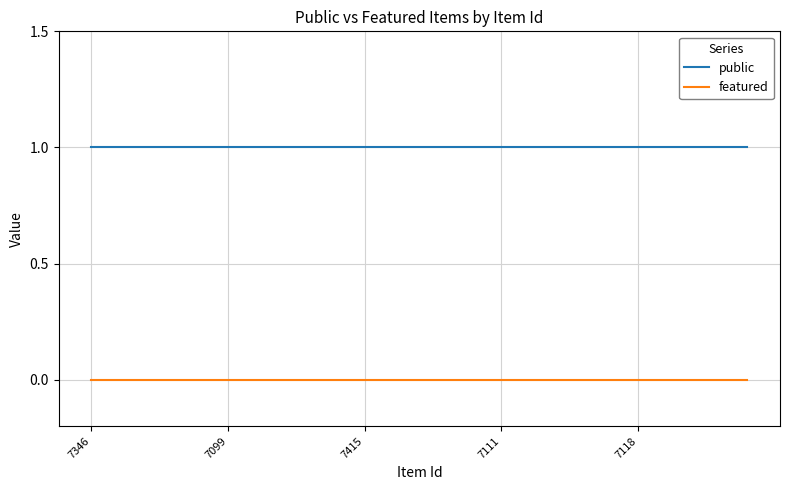

True or false: featured and public intersect in this chart.

False